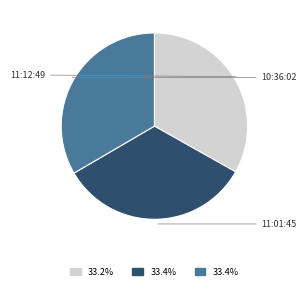

Which category has the biggest portion of the pie?

11:01:45.541